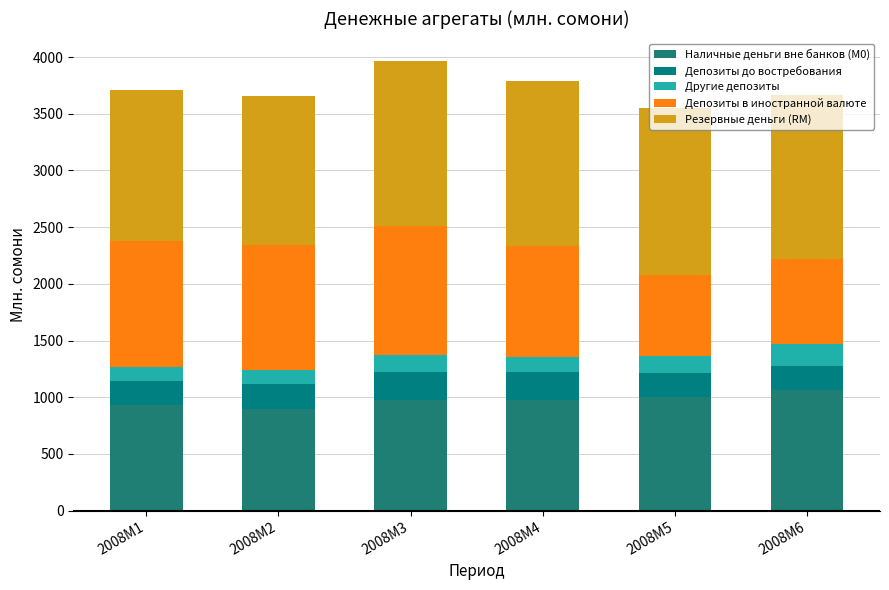

At how many categories does at least one series exceed 609?

6